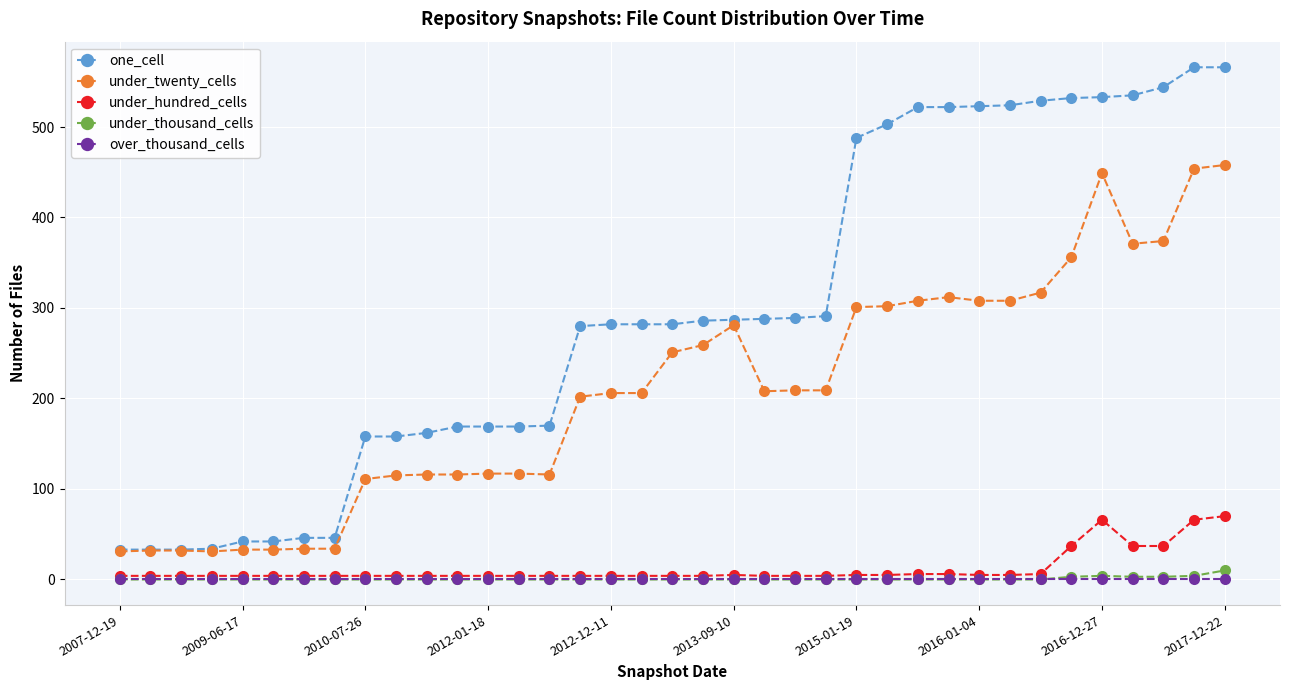

Which series has the largest range (max minus min)?

one_cell